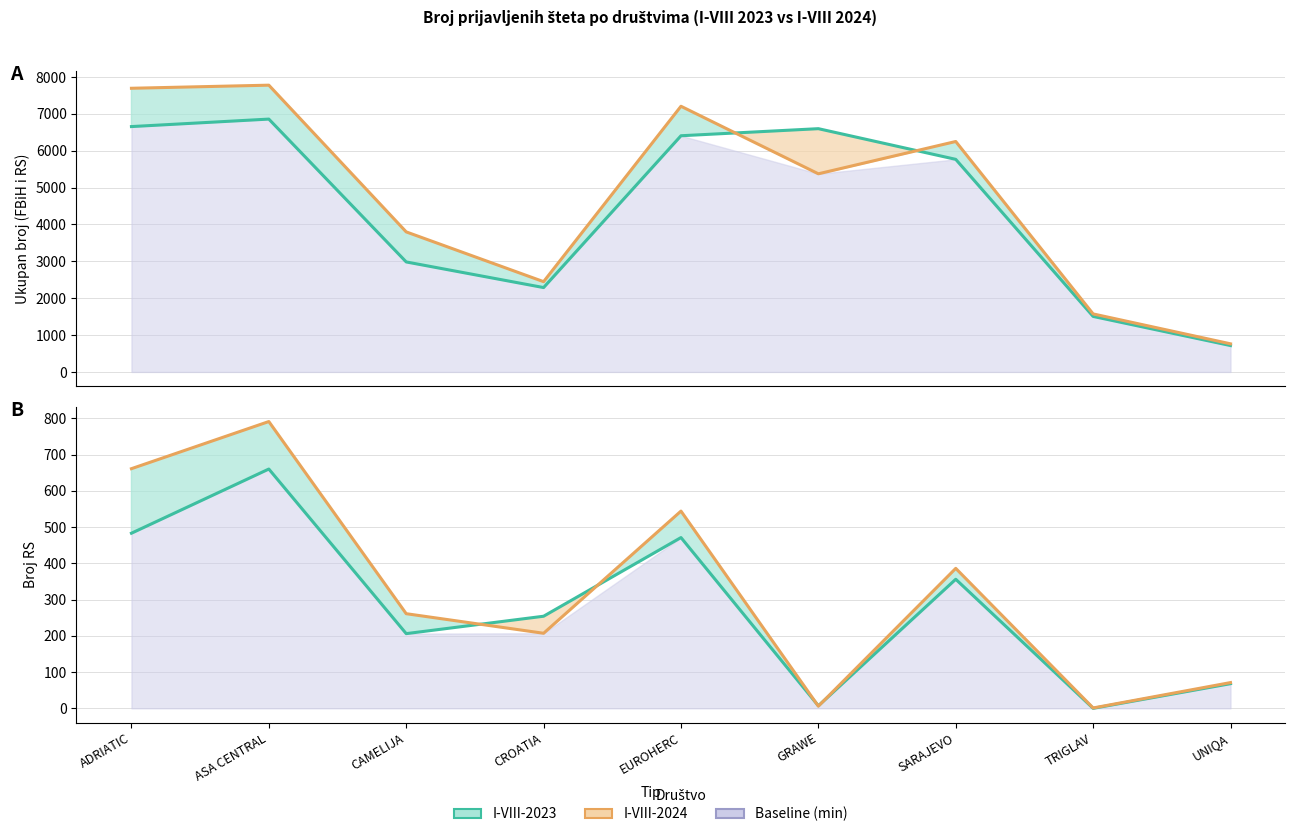

Reading left to right, transcribe all the data shown in this chart.

FBiH+RS I-VIII-2023: 6656	6859	2984	2289	6407	6599	5767	1506	716
FBiH+RS I-VIII-2024: 7695	7779	3799	2449	7207	5375	6251	1574	763
RS I-VIII-2023: 483	660	206	254	471	7	356	0	68
RS I-VIII-2024: 661	791	261	207	544	6	386	1	71